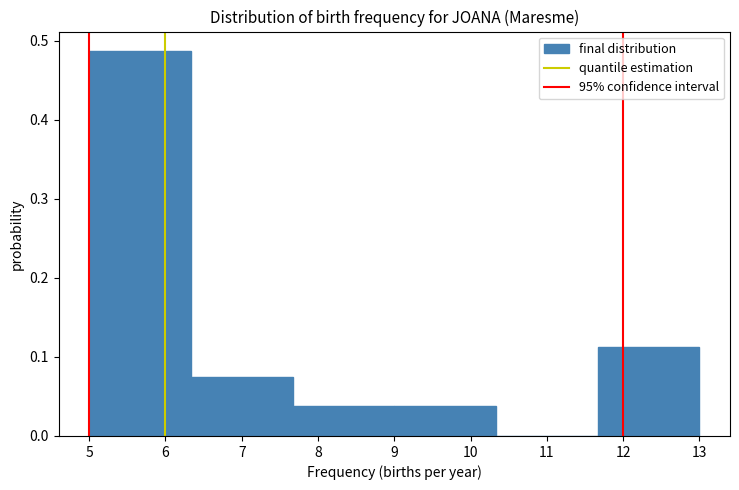

Which range on the x-axis has the tallest bar?

5.0 to 6.3